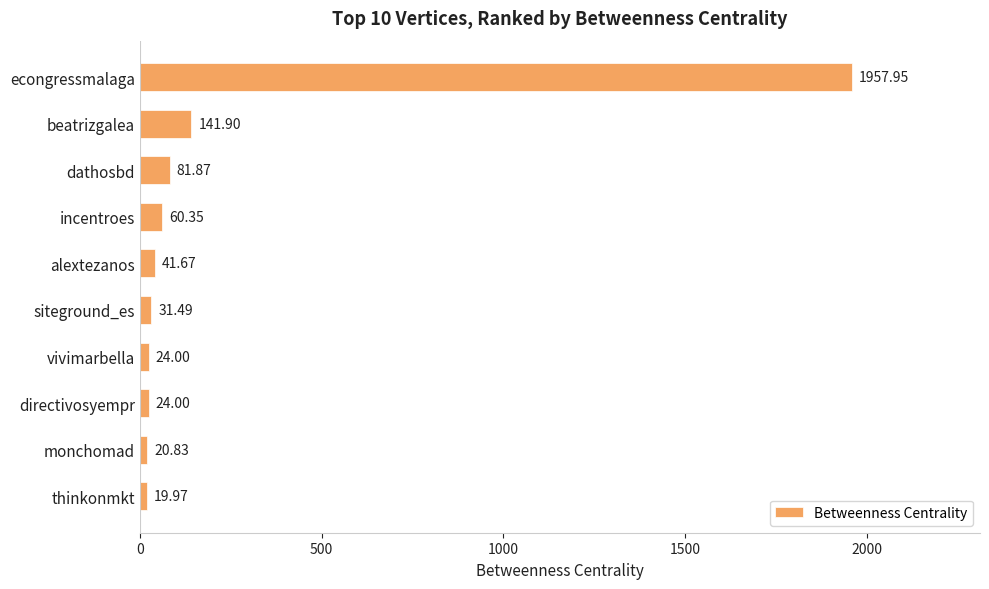

How many categories are shown in the chart?

10